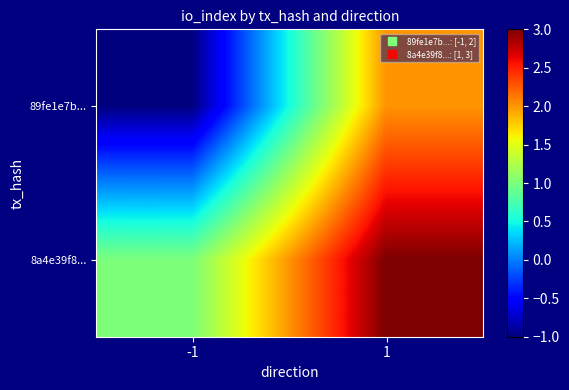

Rank the series by their maximum value, from lowest to highest.

89fe1e7b..., 8a4e39f8...